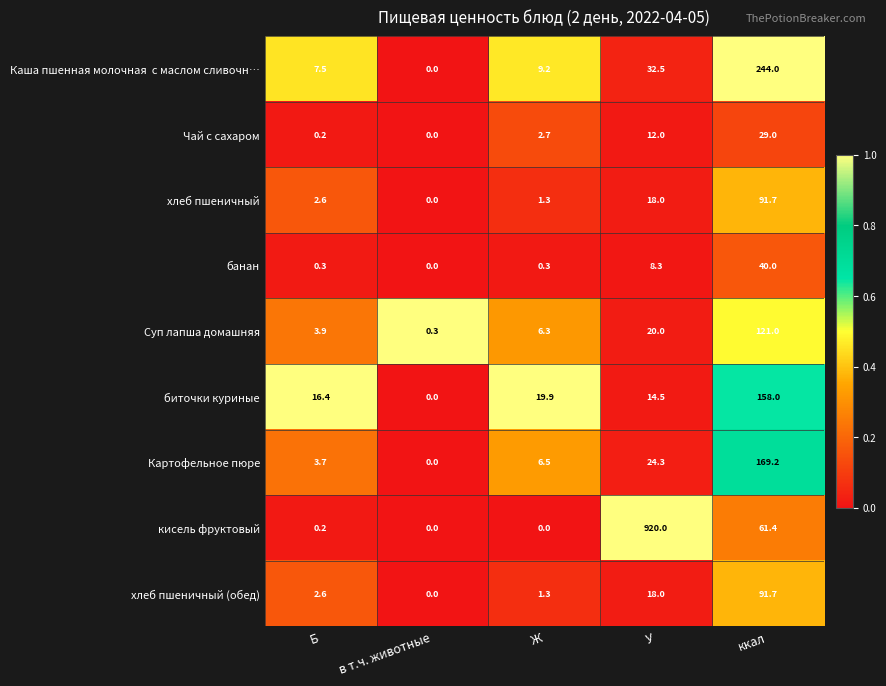

At which category is the sum across all series the highest?

У